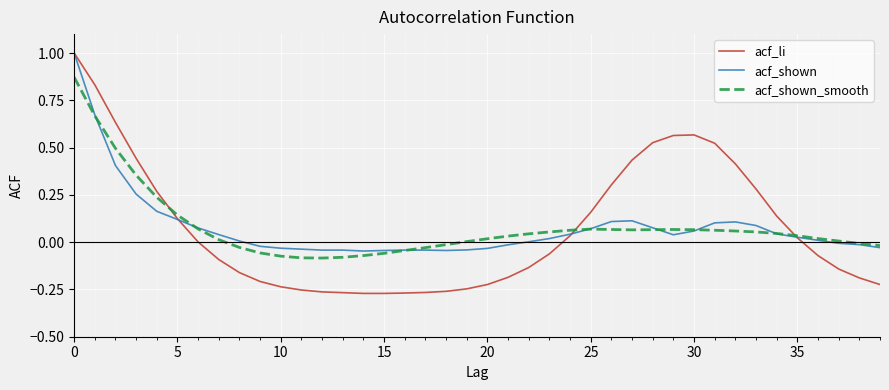

What is the greatest value displayed?

1.0